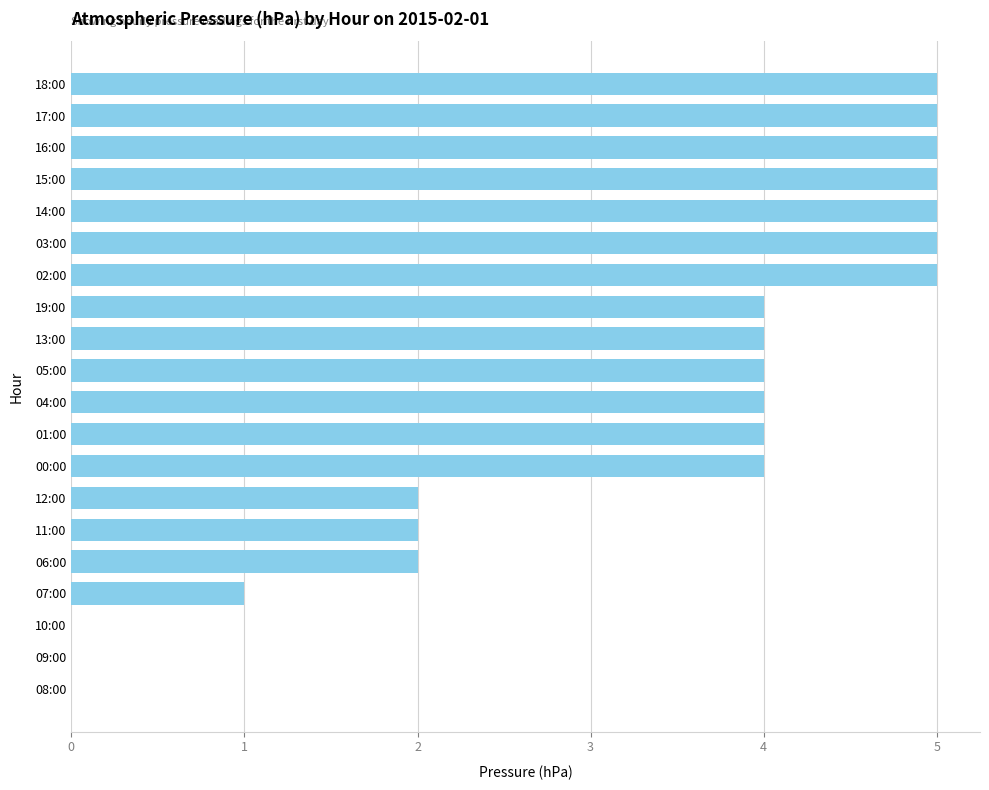

Count the values in the range 2 to 5.

16